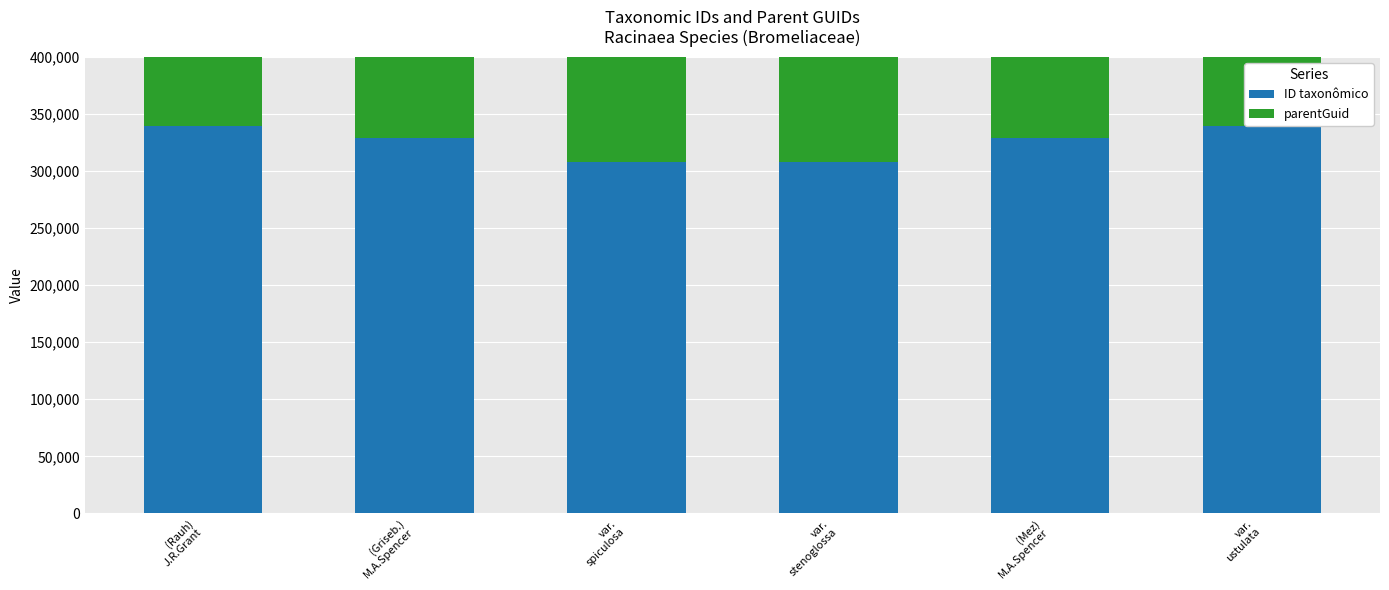

Is the value of parentGuid at (Mez)
M.A.Spencer greater than the value of ID taxonômico at (Mez)
M.A.Spencer?

No